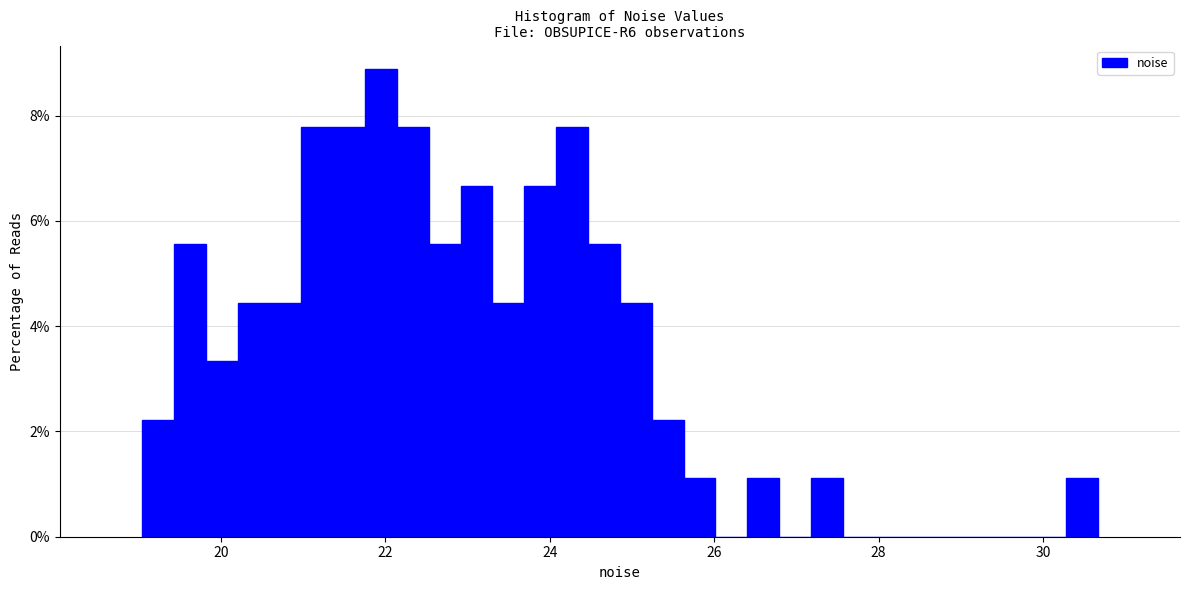

Around what value on the x-axis is the tallest bar? Give the approximate position of its centre, as read against the axis.

22.0